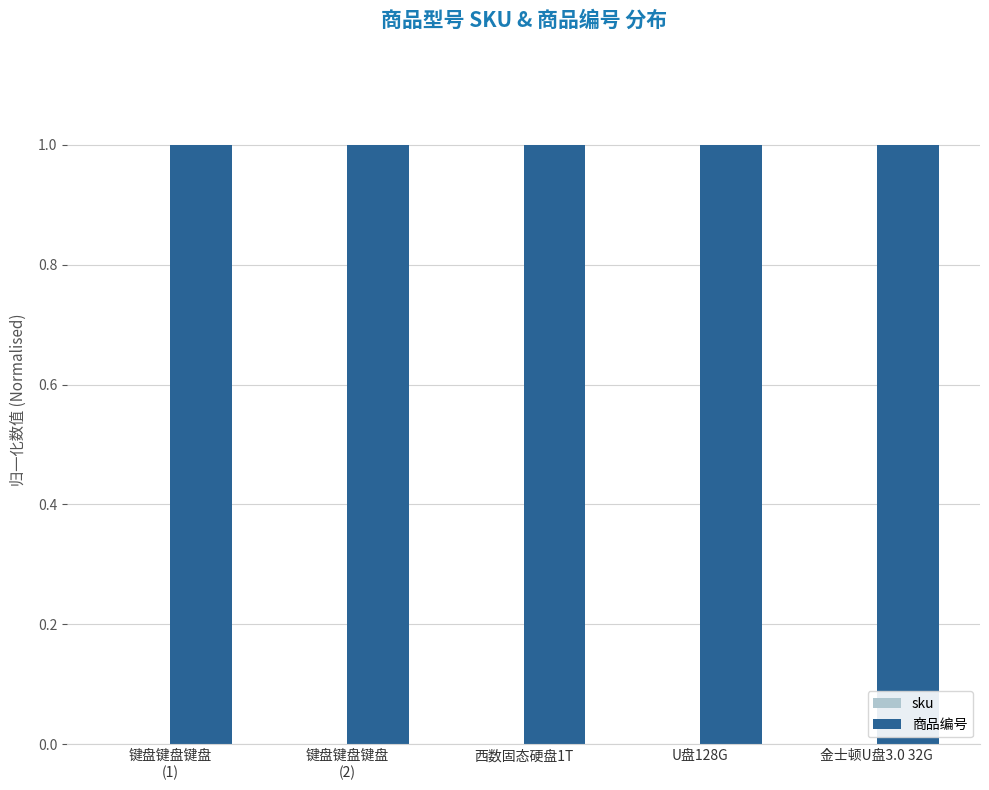

Which series has the largest total across all categories?

商品编号